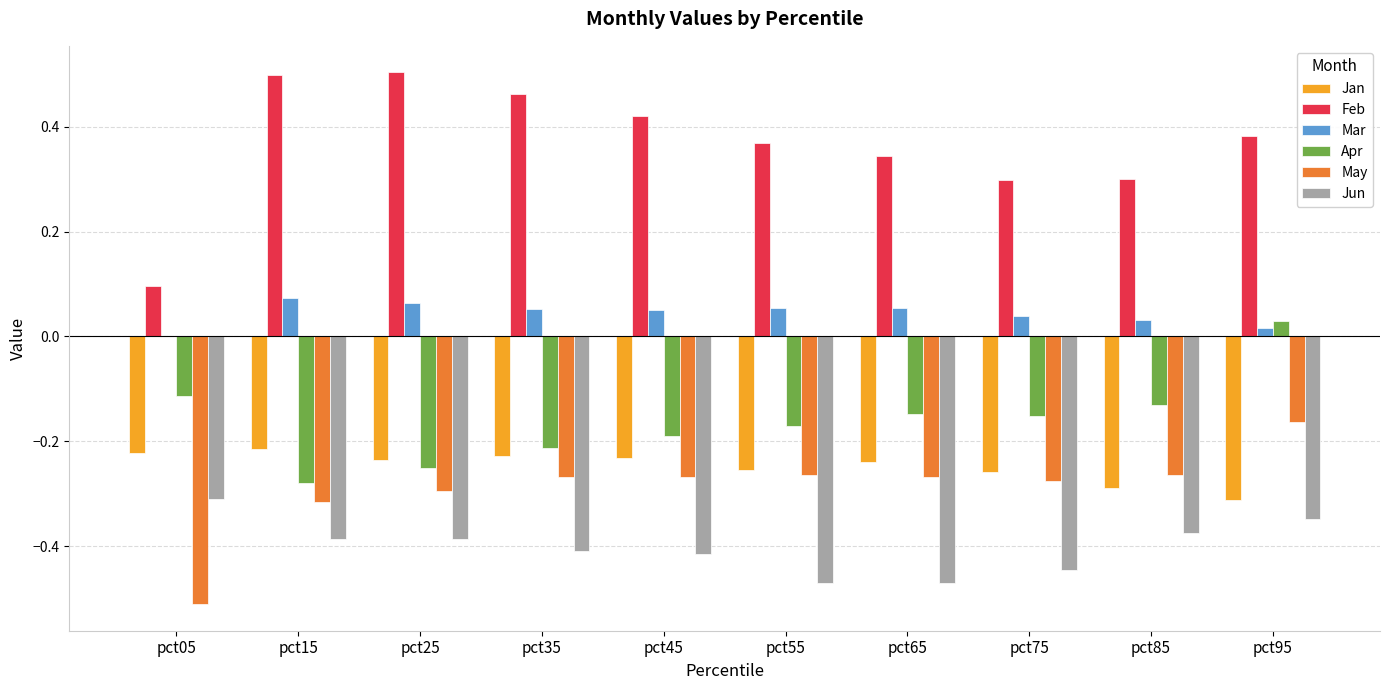

The Jan series shows -0.1 at pct05. True or false?

False